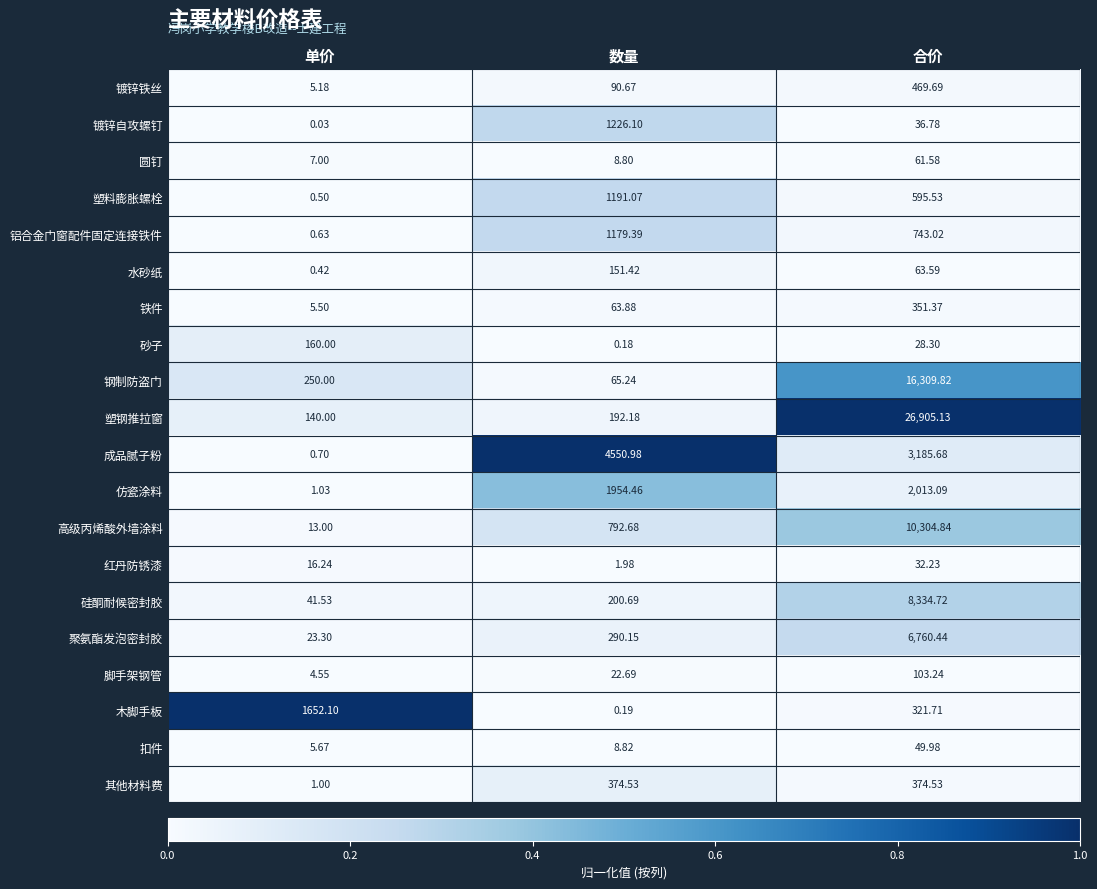

At which category is the sum across all series the highest?

合价